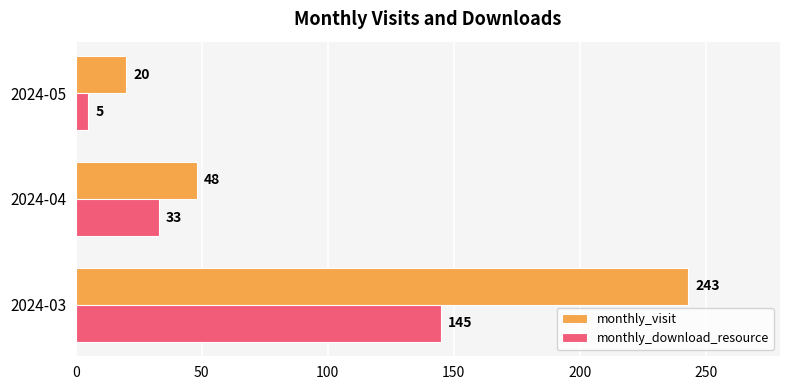

What is the difference between the highest and lowest values at 2024-05?

15